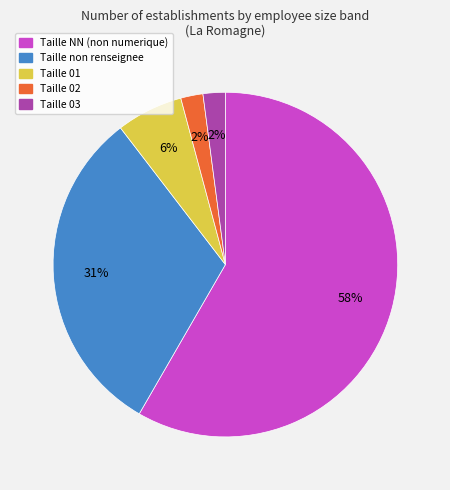

To the nearest percent, what is the average slice percentage?

20%